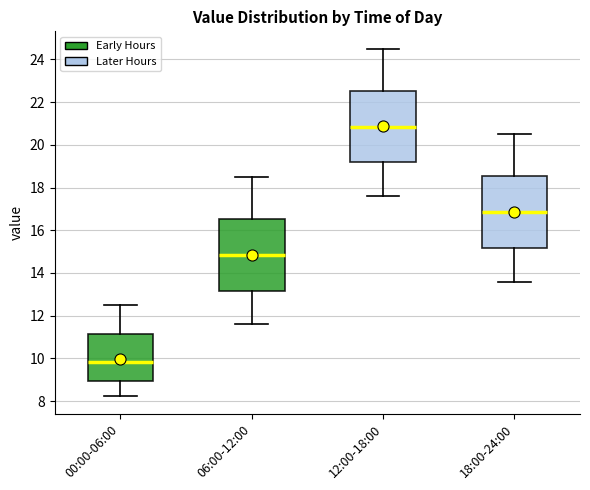

Reading left to right, transcribe this box plot: for each box, give where its median line is, the range the box spans, and where its two whiskers end, as read against the y-axis. The values are not printed on the chart, so give them approximately, as read against the axis.

00:00-06:00: median 9.8, box 9.0 to 11.2, whiskers 8.2 to 12.6
06:00-12:00: median 14.8, box 13.2 to 16.6, whiskers 11.6 to 18.6
12:00-18:00: median 20.8, box 19.2 to 22.6, whiskers 17.6 to 24.6
18:00-24:00: median 16.8, box 15.2 to 18.6, whiskers 13.6 to 20.6